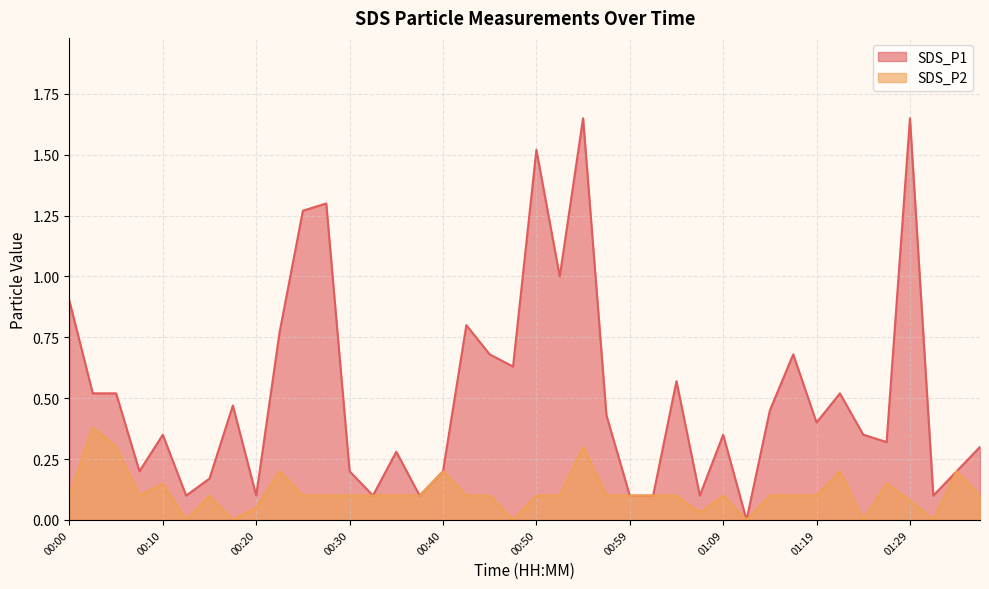

True or false: SDS_P2 and SDS_P1 intersect in this chart.

False